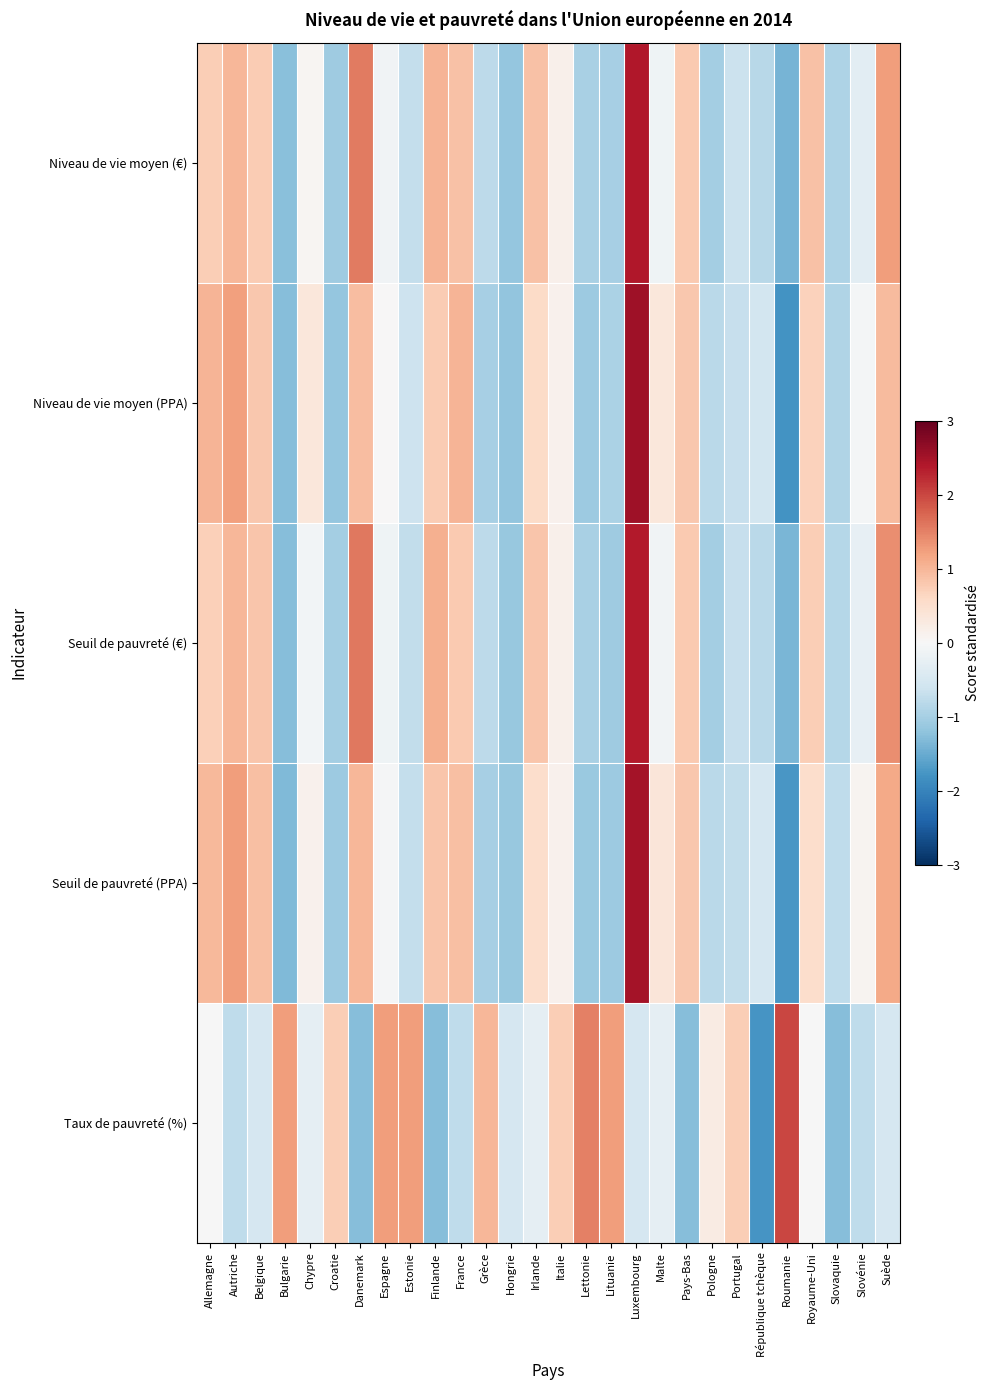

At how many categories does at least one series exceed -1?

28